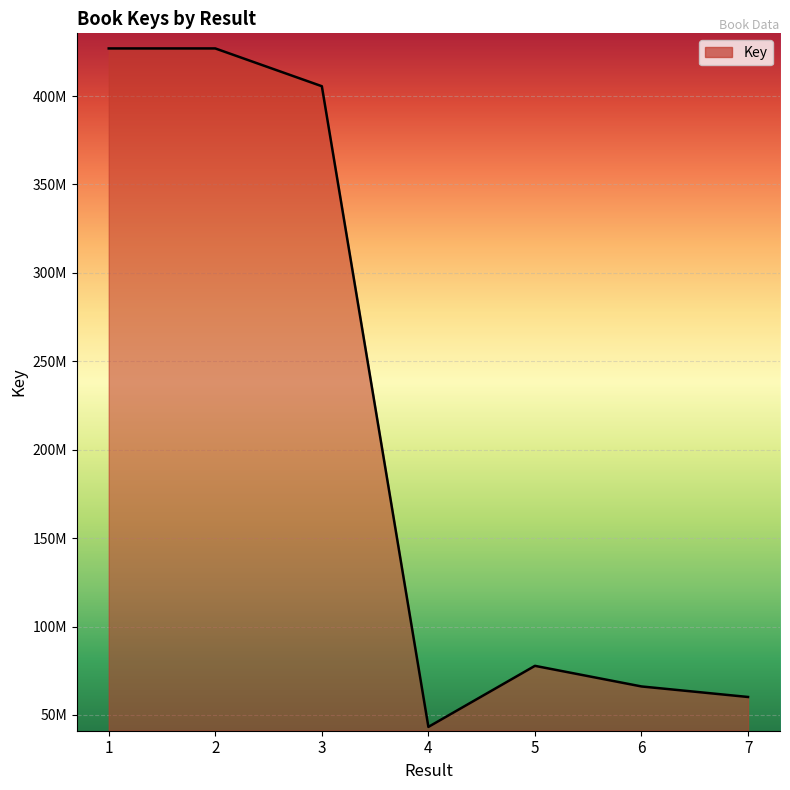

Does the chart display data point markers on the line(s)?

No